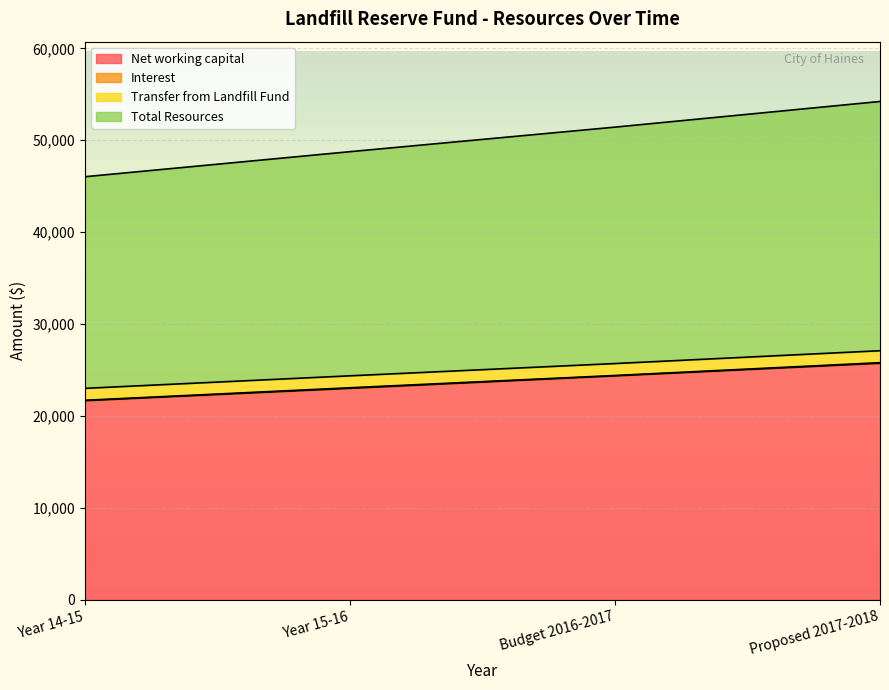

What is the lowest value of the Net working capital series?

21670